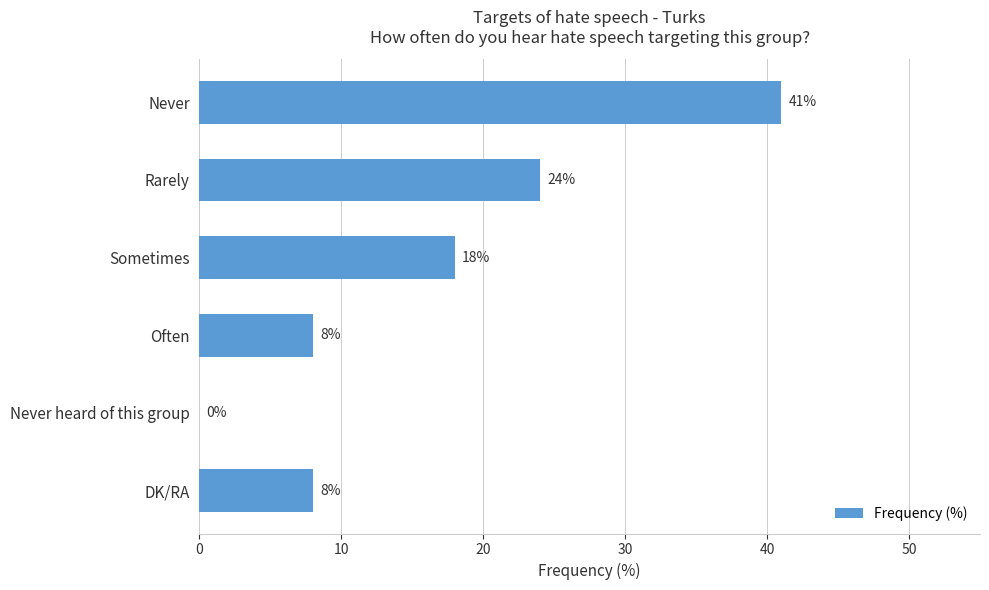

How many values are between 8 and 24?

4